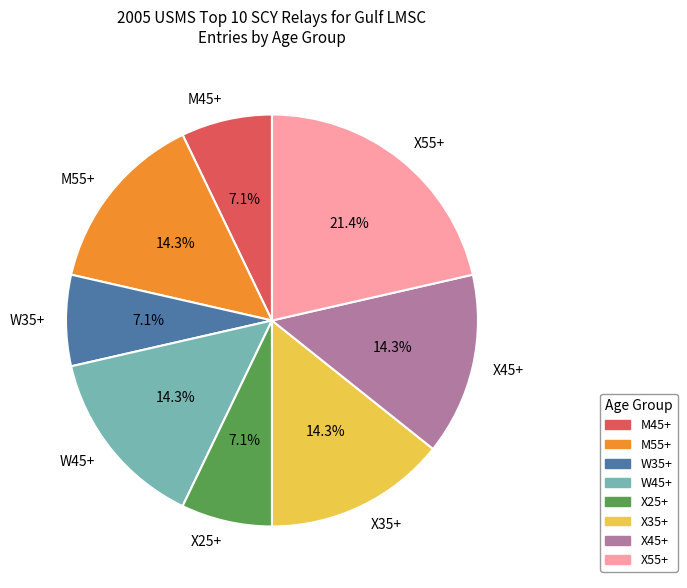

What percentage is the X25+ slice, to the nearest percent?

7%